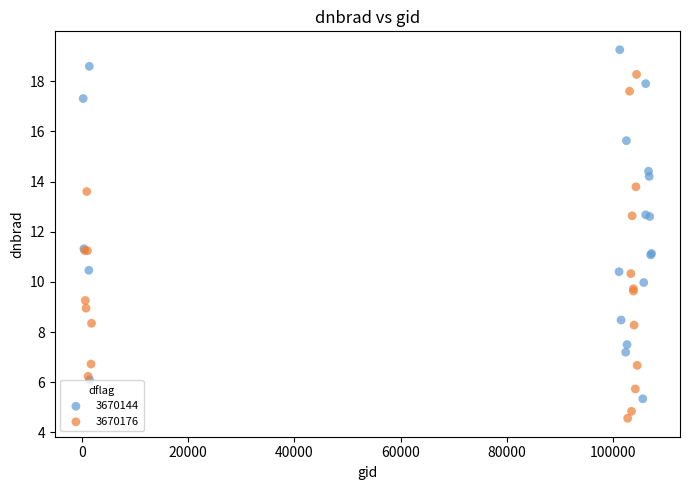

Which series reaches the minimum Y coordinate?

3670176